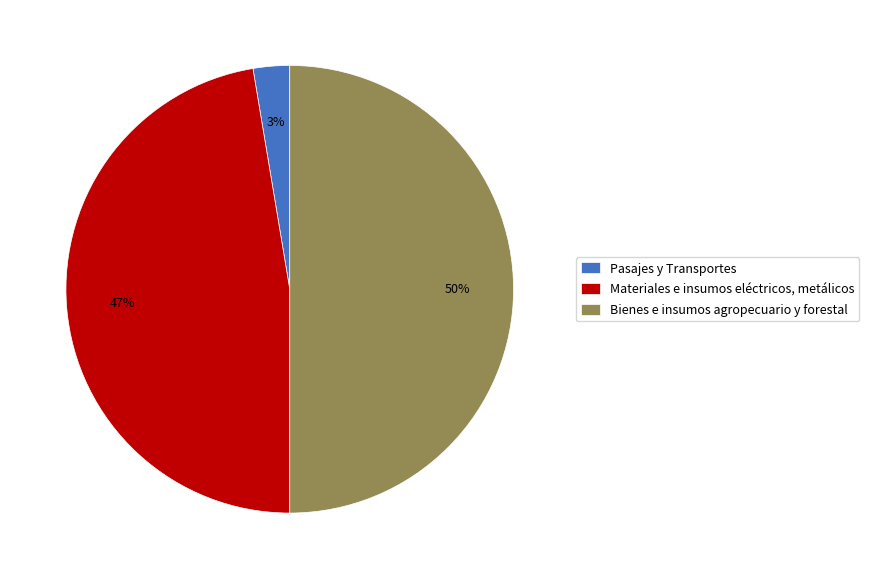

Combined, do Bienes e insumos agropecuario y forestal and Pasajes y Transportes account for over 50%?

Yes